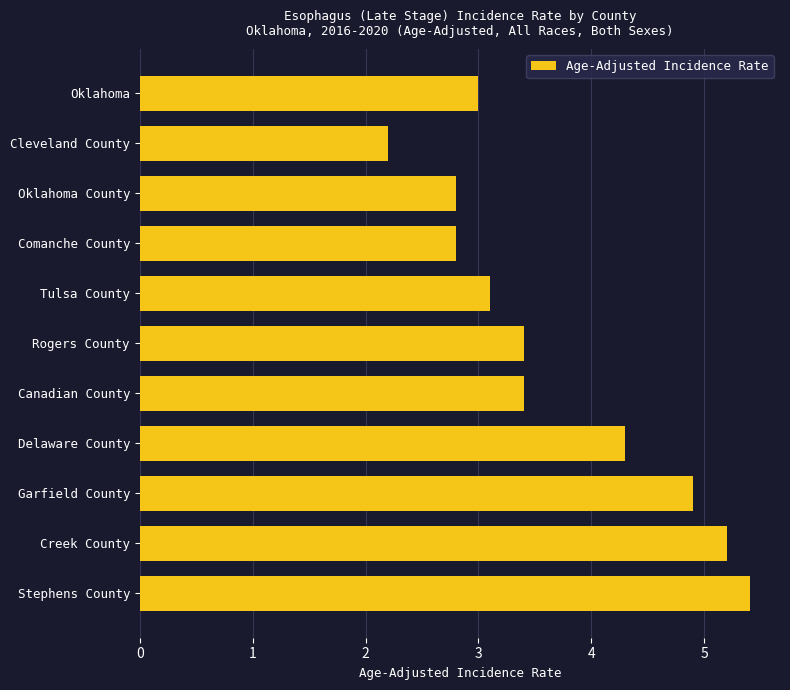

What is the minimum value shown in the chart?

2.2